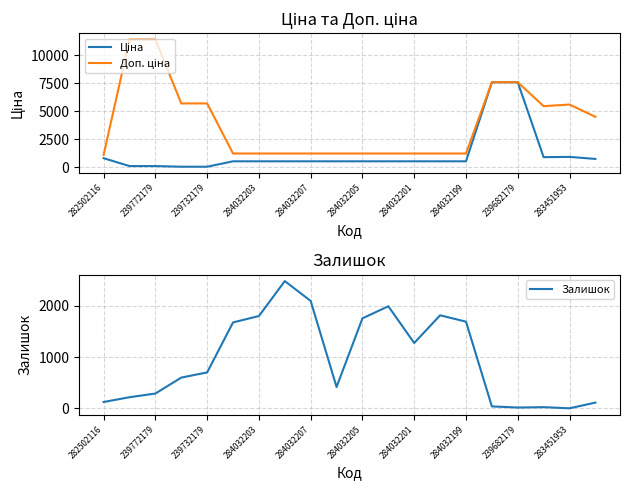

At which label does Доп. ціна reach its minimum?

282502116